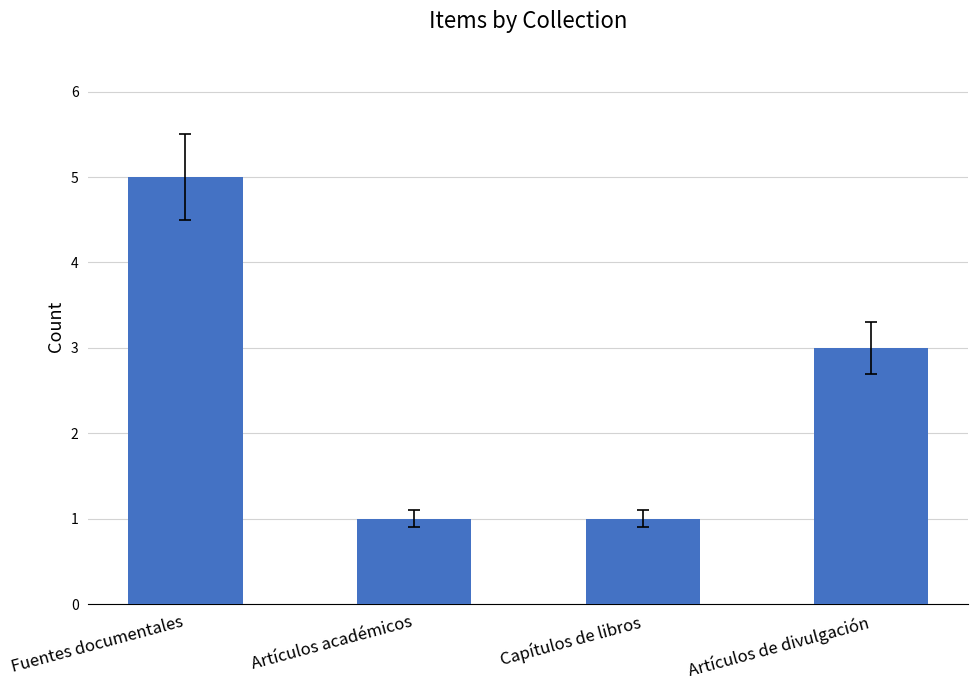

Which has a higher value, Artículos académicos or Fuentes documentales?

Fuentes documentales